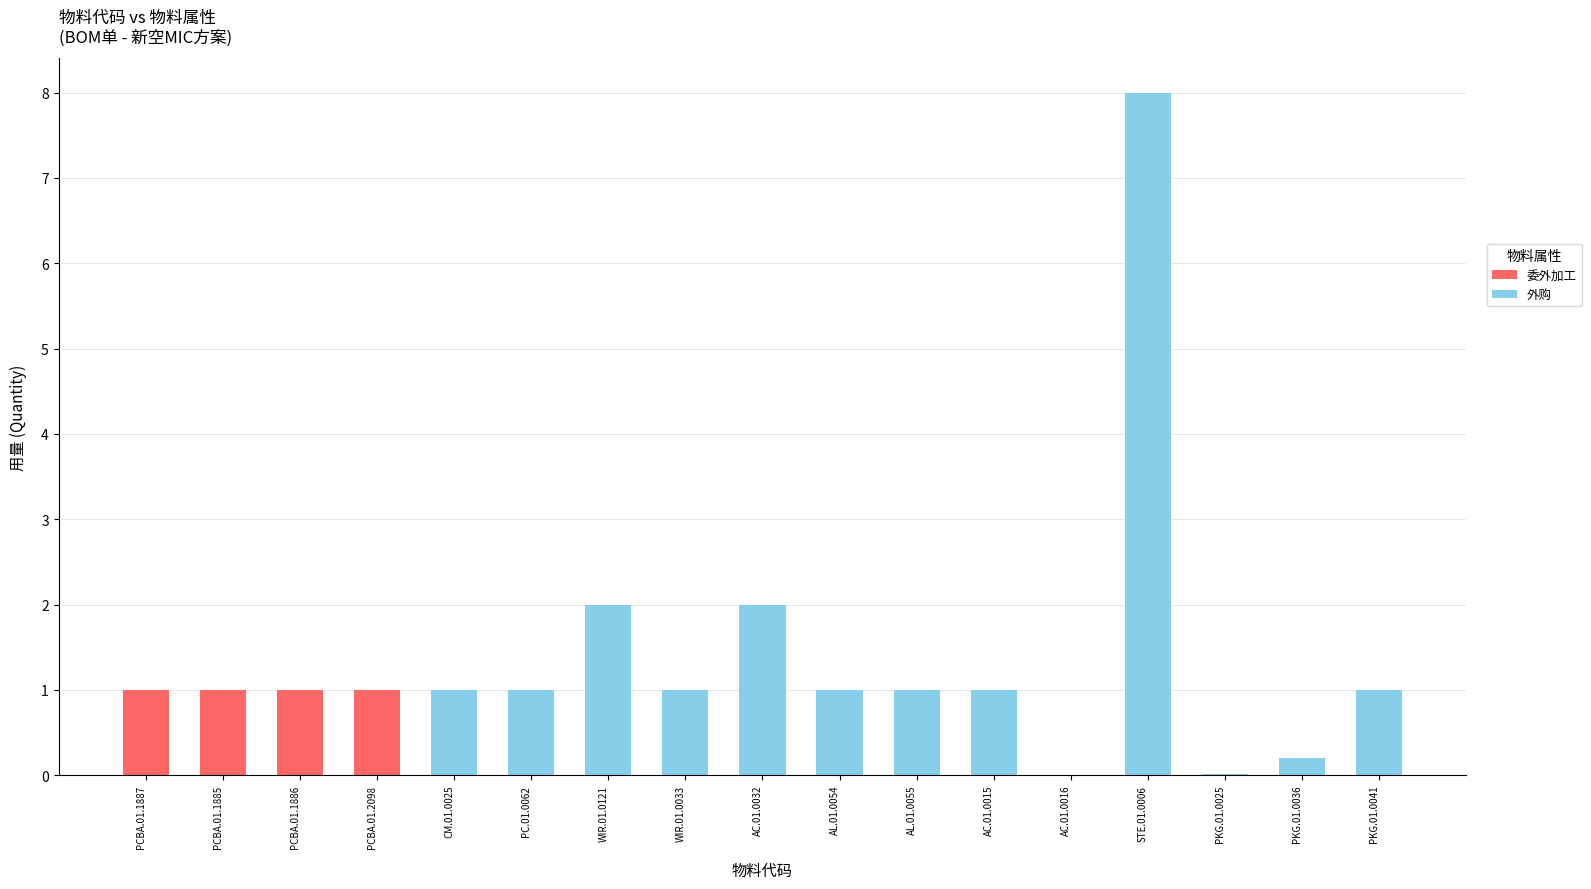

What are all the series names shown in the legend?

委外加工, 外购